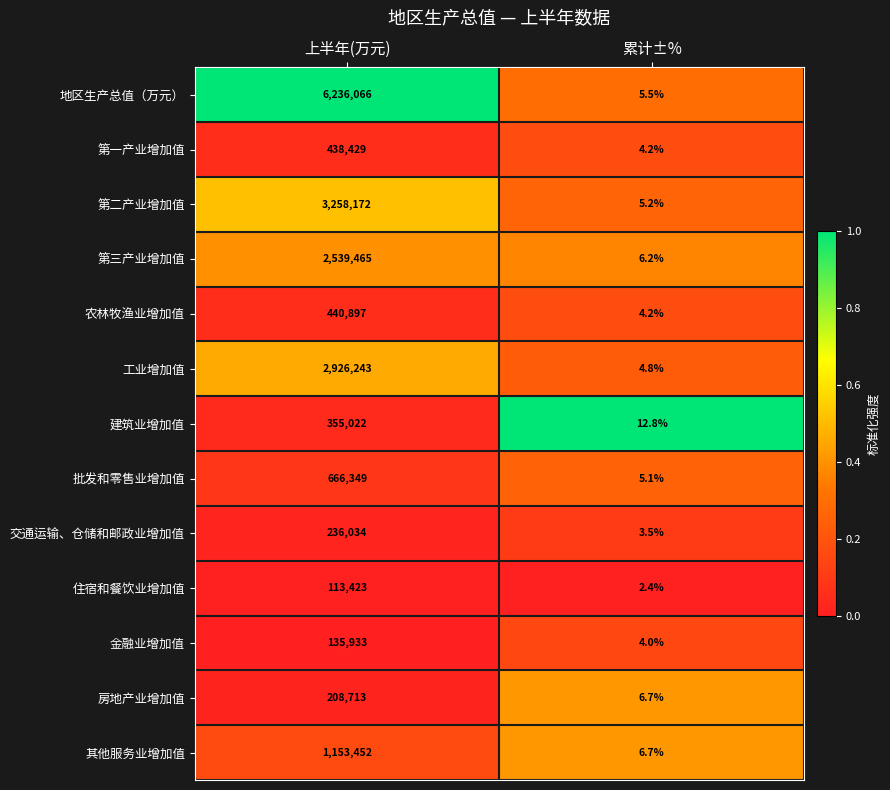

Which series has the largest total across all categories?

地区生产总值（万元）